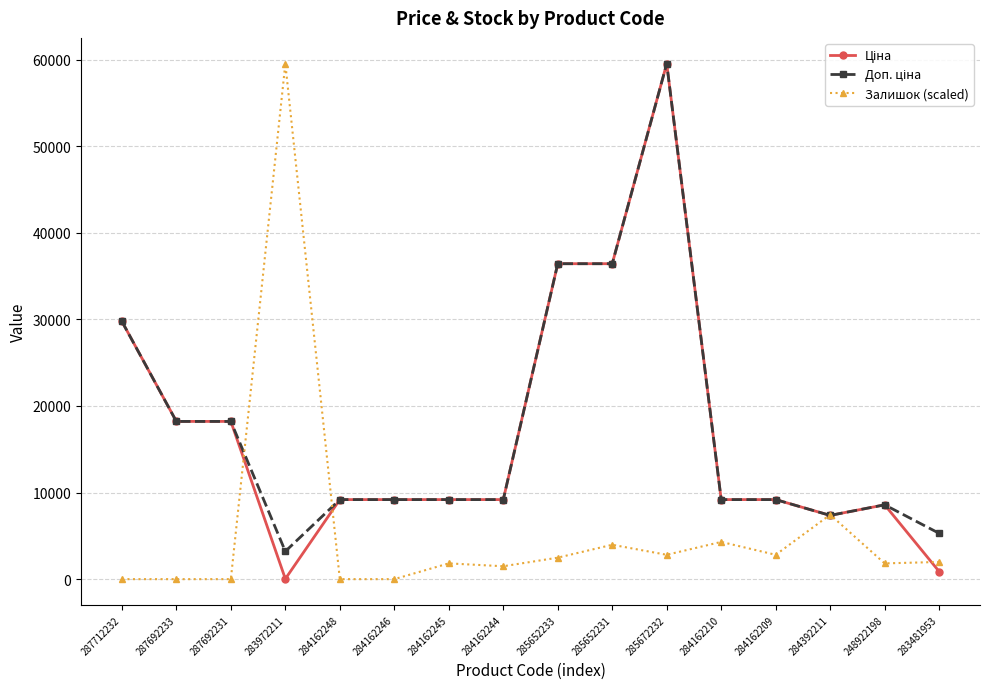

Is it true that Залишок (scaled) equals 59523.0 at 283972211?

True